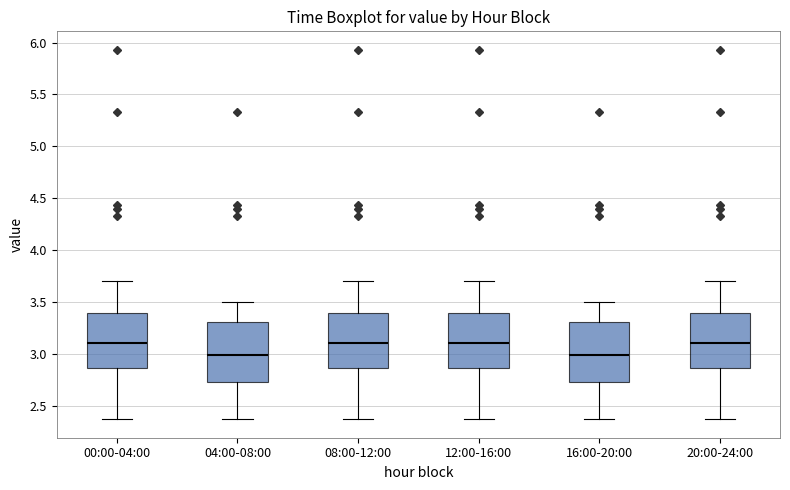

Reading left to right, transcribe this box plot: for each box, give where its median line is, the range the box spans, and where its two whiskers end, as read against the y-axis. The values are not printed on the chart, so give them approximately, as read against the axis.

00:00-04:00: median 3.10, box 2.85 to 3.40, whiskers 2.35 to 3.70
04:00-08:00: median 3.00, box 2.75 to 3.30, whiskers 2.35 to 3.50
08:00-12:00: median 3.10, box 2.85 to 3.40, whiskers 2.35 to 3.70
12:00-16:00: median 3.10, box 2.85 to 3.40, whiskers 2.35 to 3.70
16:00-20:00: median 3.00, box 2.75 to 3.30, whiskers 2.35 to 3.50
20:00-24:00: median 3.10, box 2.85 to 3.40, whiskers 2.35 to 3.70